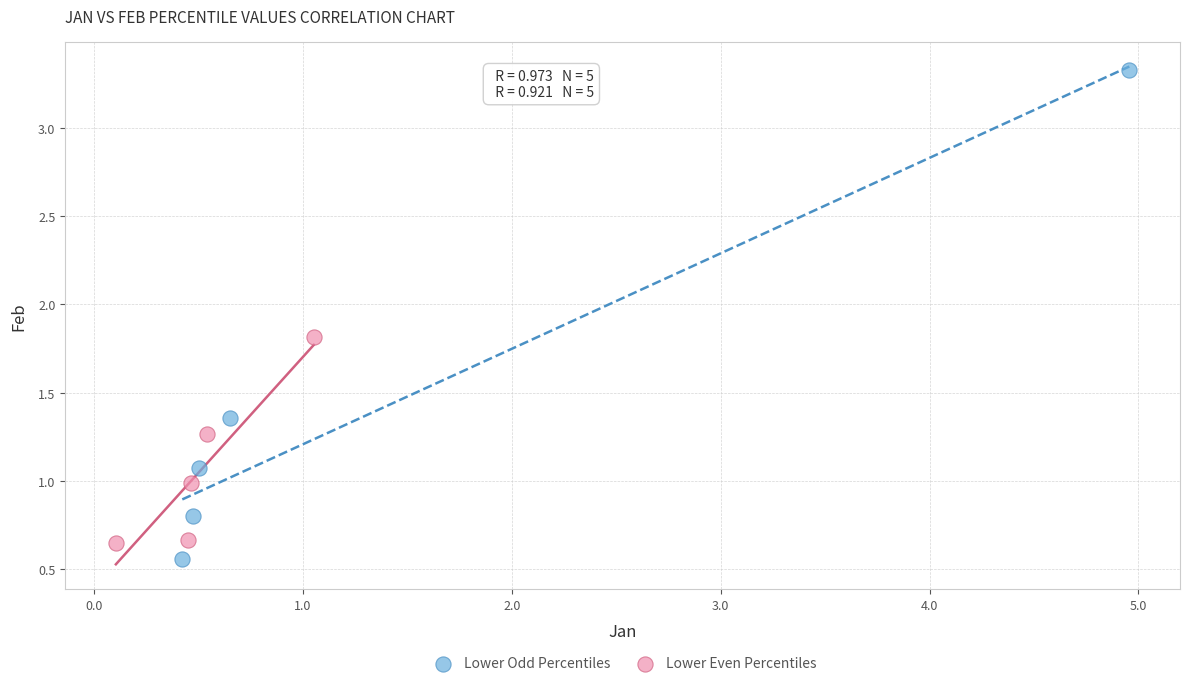

Which series contains the lowest Y value?

Lower Odd Percentiles